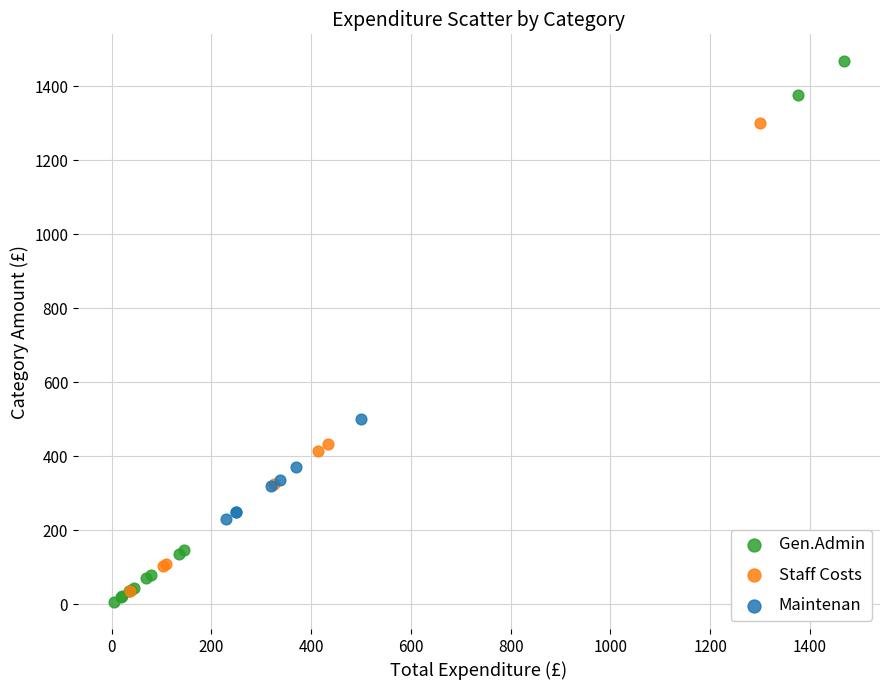

What are all the series names shown in the legend?

Gen.Admin, Staff Costs, Maintenan